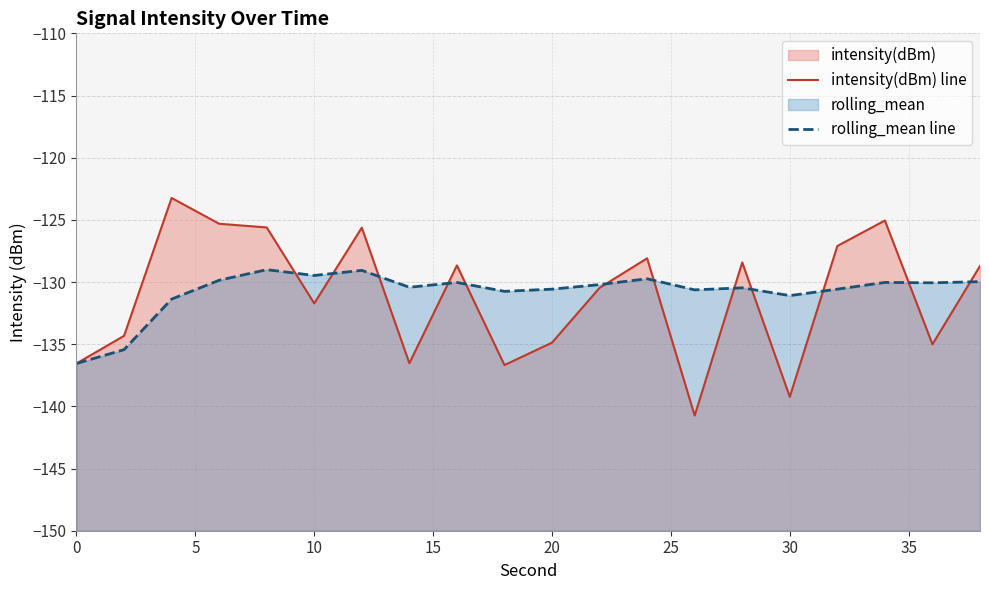

Reading left to right, extract all data points from this chart.

intensity(dBm) line: -136.5	-134.3	-123.2	-125.3	-125.6	-131.7	-125.6	-136.5	-128.7	-136.7	-134.9	-130.5	-128.1	-140.7	-128.4	-139.2	-127.1	-125.1	-135.0	-128.7
rolling_mean line: -136.5	-135.4	-131.4	-129.9	-129.0	-129.5	-129.1	-130.4	-130.0	-130.7	-130.6	-130.2	-129.7	-130.6	-130.5	-131.1	-130.6	-130.0	-130.1	-130.0